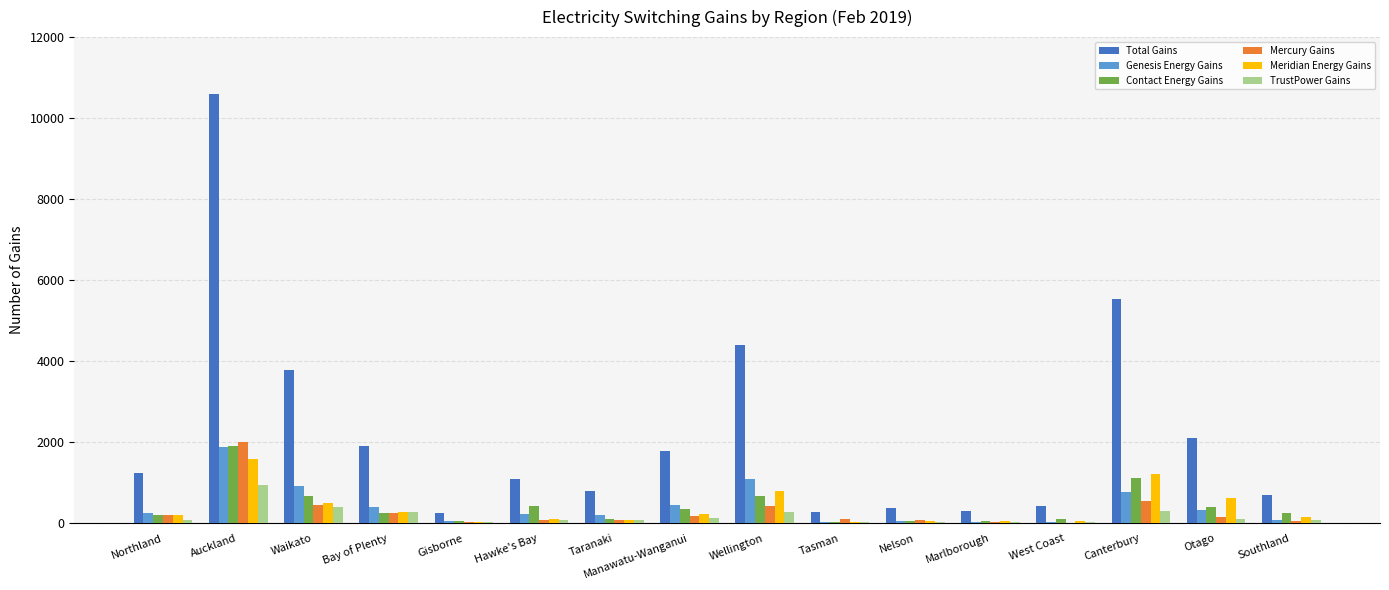

What is the total value across all series at Northland?

2173